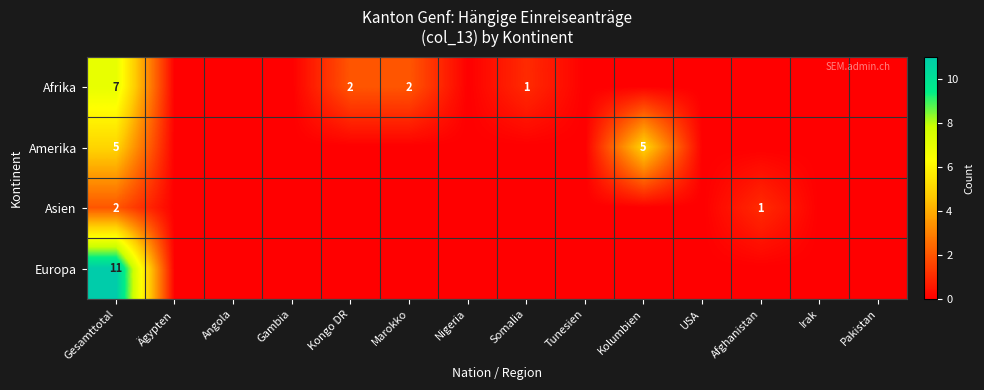

True or false: Afrika has a value of 3 at Kongo DR.

False